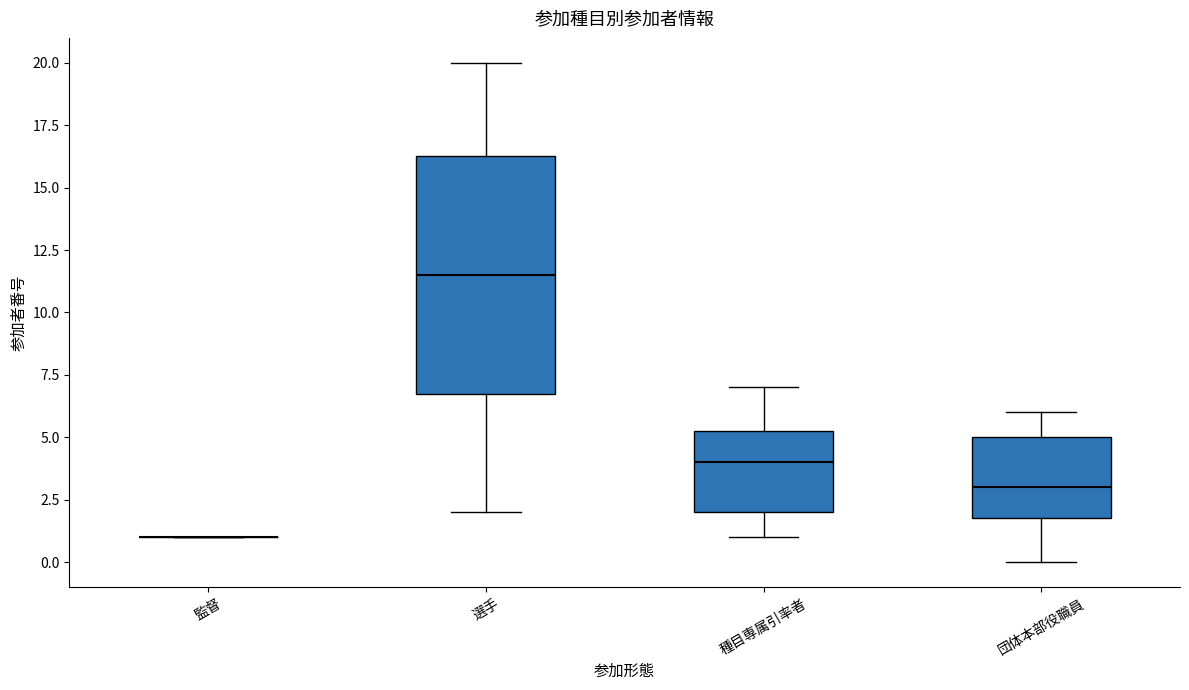

Reading left to right, transcribe this box plot: for each box, give where its median line is, the range the box spans, and where its two whiskers end, as read against the y-axis. The values are not printed on the chart, so give them approximately, as read against the axis.

監督: box collapsed to a line at 1.0, whiskers 1.0 to 1.0
選手: median 11.5, box 7.0 to 16.5, whiskers 2.0 to 20.0
種目専属引率者: median 4.0, box 2.0 to 5.5, whiskers 1.0 to 7.0
団体本部役職員: median 3.0, box 2.0 to 5.0, whiskers 0.0 to 6.0